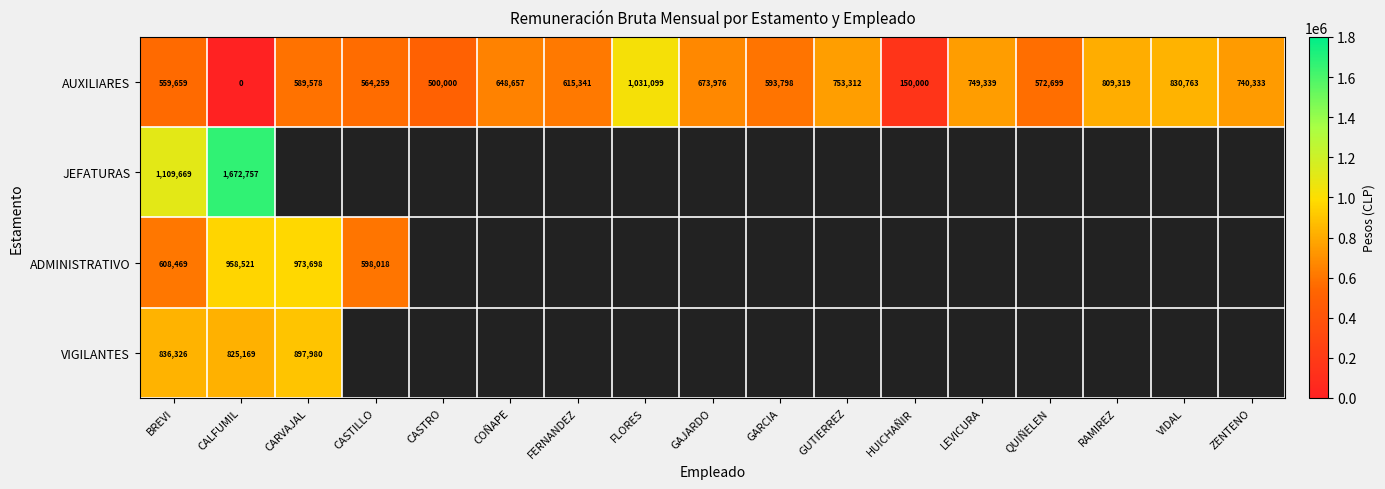

Between HUICHAÑIR and GAJARDO, which is larger?

GAJARDO